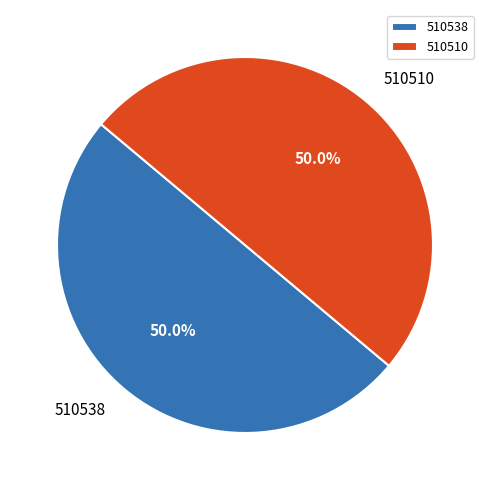

The 510538 slice represents 50% of the pie. True or false?

True